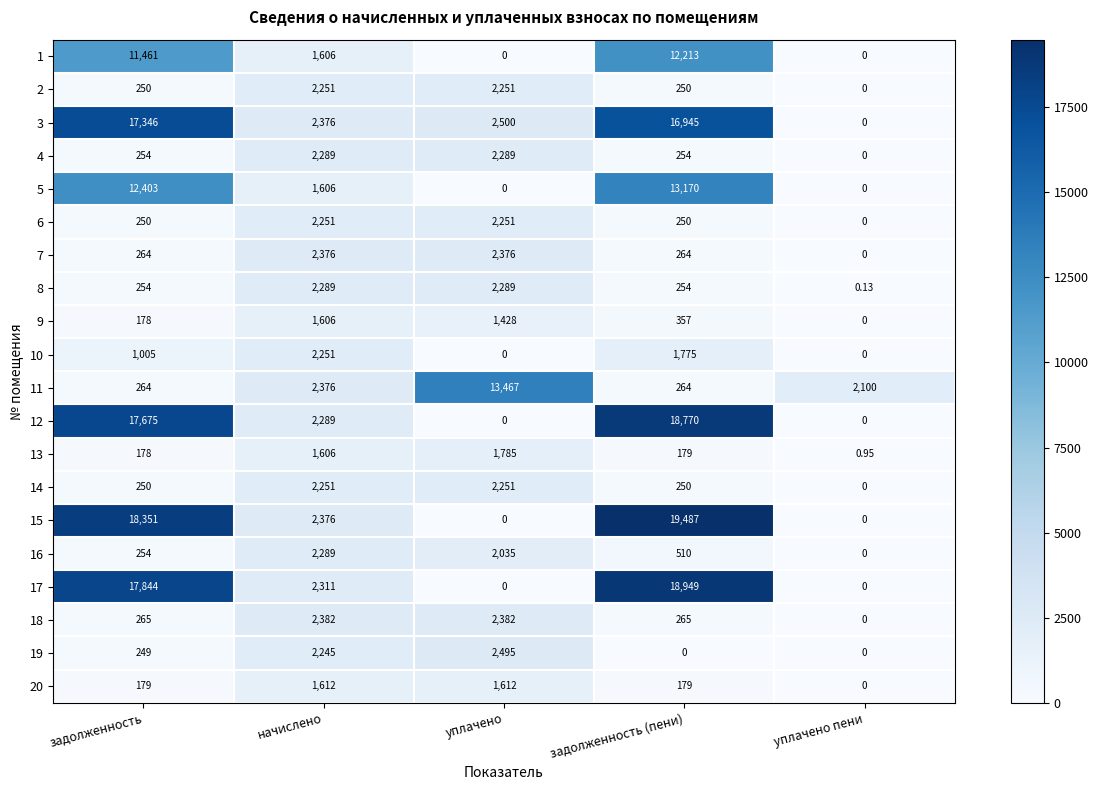

At which category is the sum across all series the highest?

задолженность (пени)